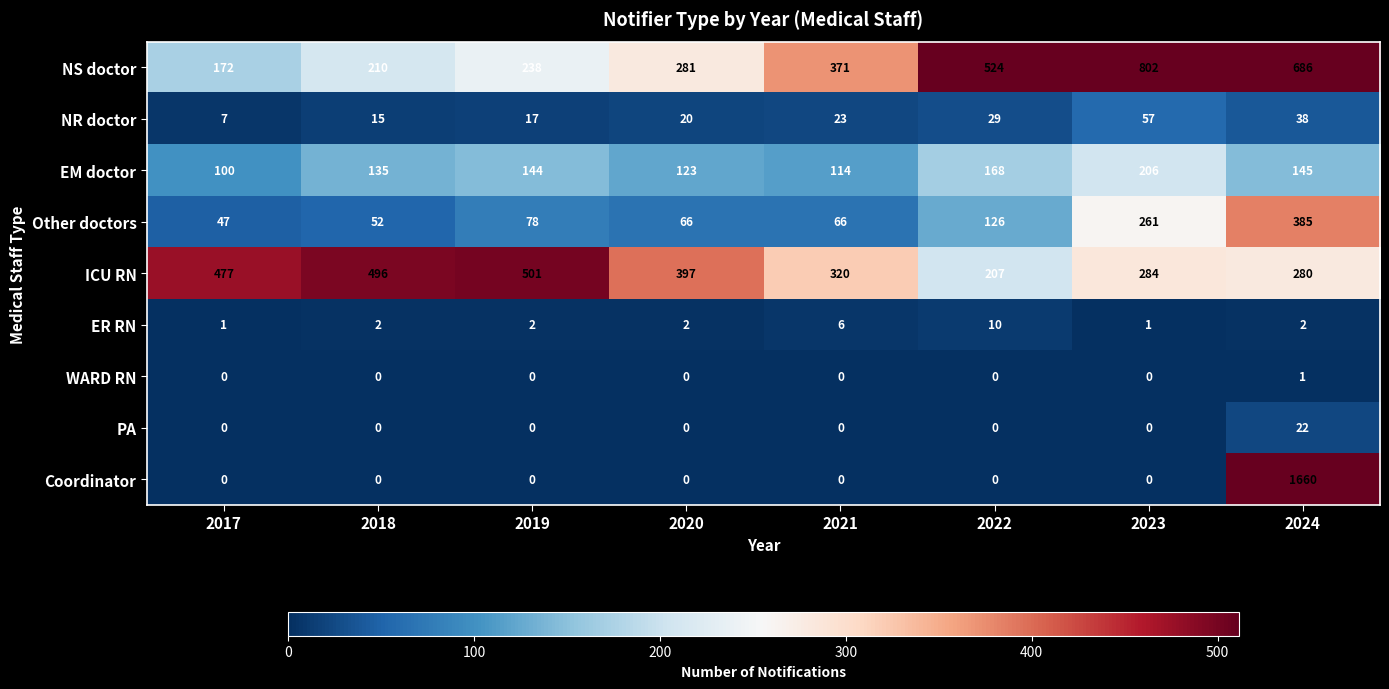

Between 2019 and 2022, which series saw the biggest shift?

ICU RN